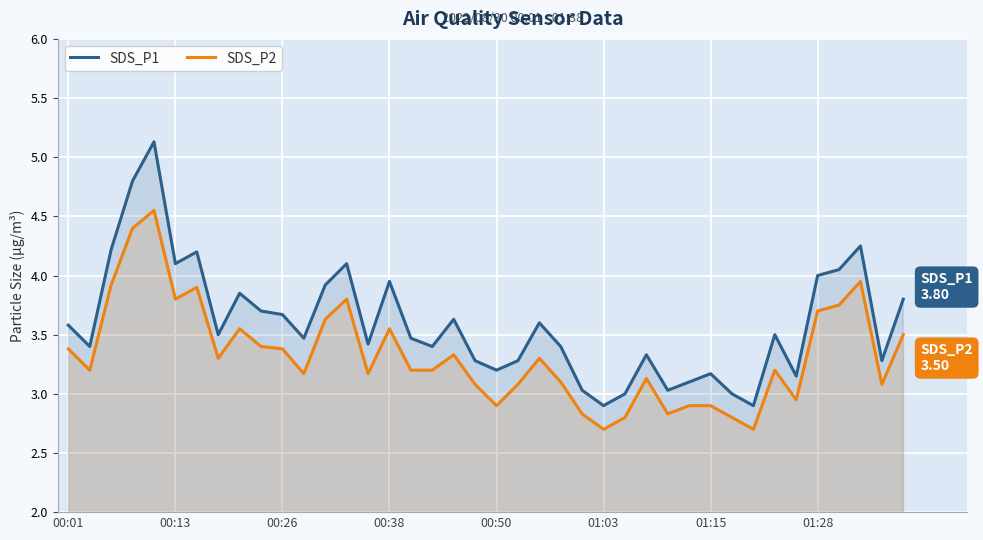

True or false: SDS_P2 has more than 1 interior local peaks.

True